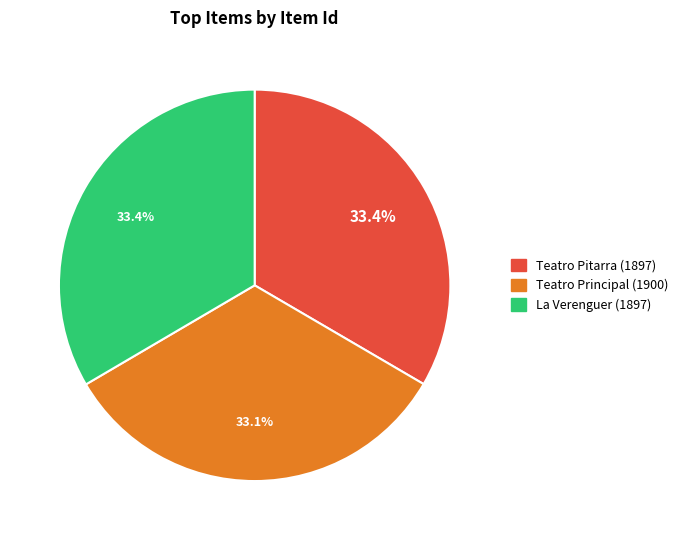

Does La Verenguer (1897) represent more than half of the total?

No